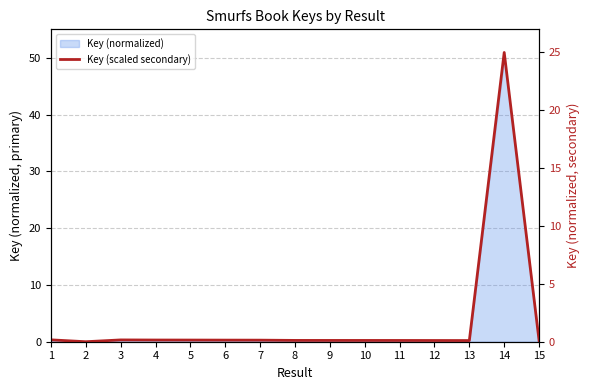

Rank the categories by value from lowest to highest.

2, 13, 15, 12, 11, 10, 9, 8, 7, 6, 5, 4, 3, 1, 14